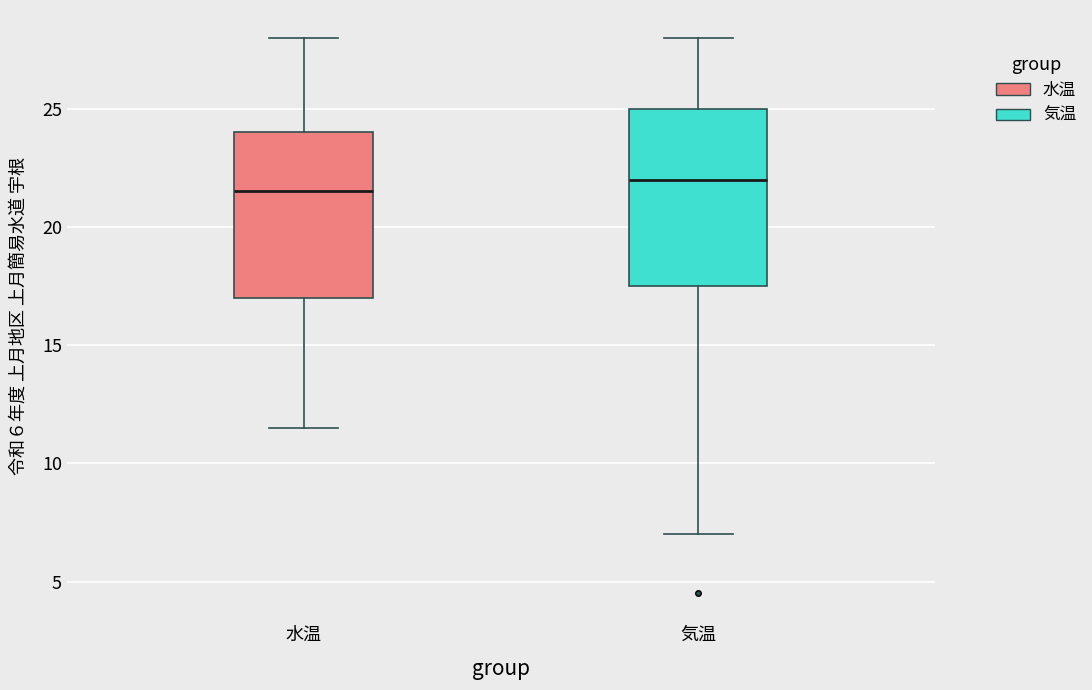

Reading left to right, read every box against the y-axis: the position of its median line, the range the box covers, and the ends of its whiskers. The values are not printed on the chart, so give them approximately, as read against the axis.

水温: median 21.5, box 17.0 to 24.0, whiskers 11.5 to 28.0
気温: median 22.0, box 17.5 to 25.0, whiskers 7.0 to 28.0